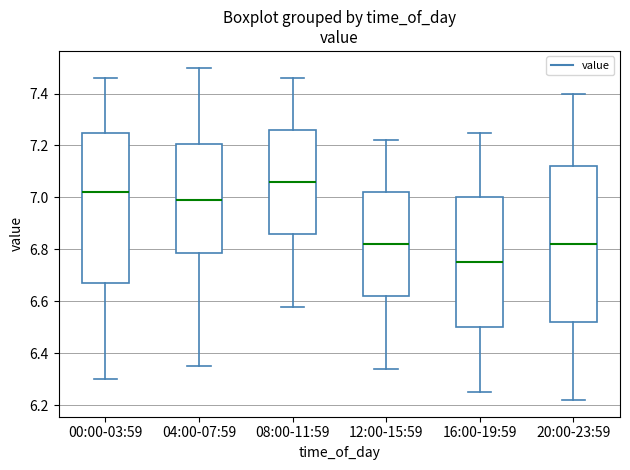

Comparing the boxes themselves (not the whiskers), which one is the tallest?

20:00-23:59